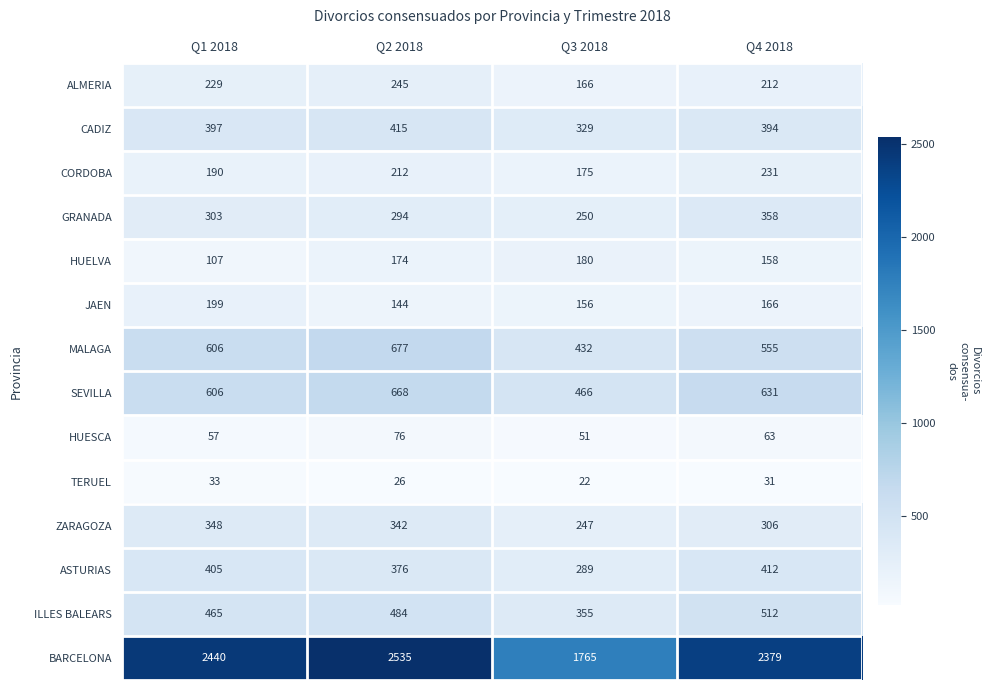

The value of HUESCA at Q4 2018 is 22. True or false?

False